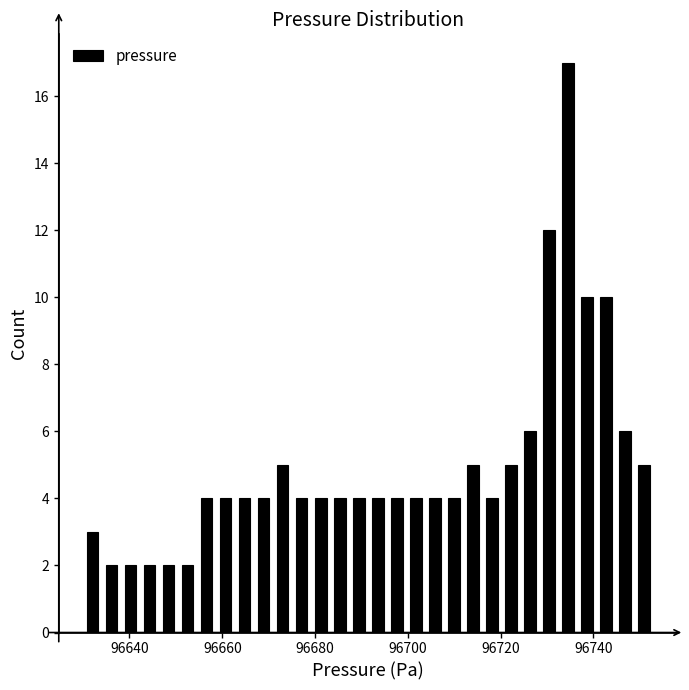

Read against the x-axis, roughly where is the centre of the tallest bar?

96734